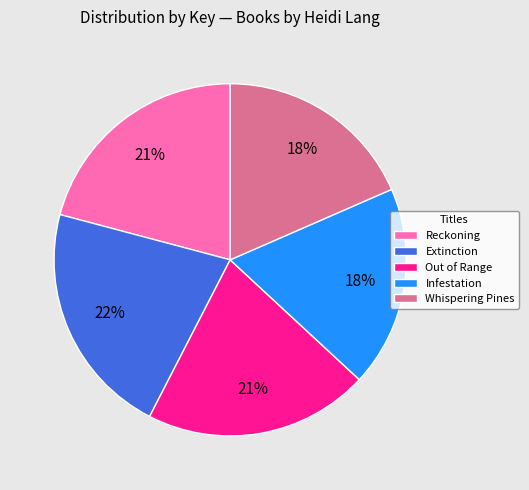

To the nearest percent, what is the combined percentage of Infestation and Reckoning?

39%